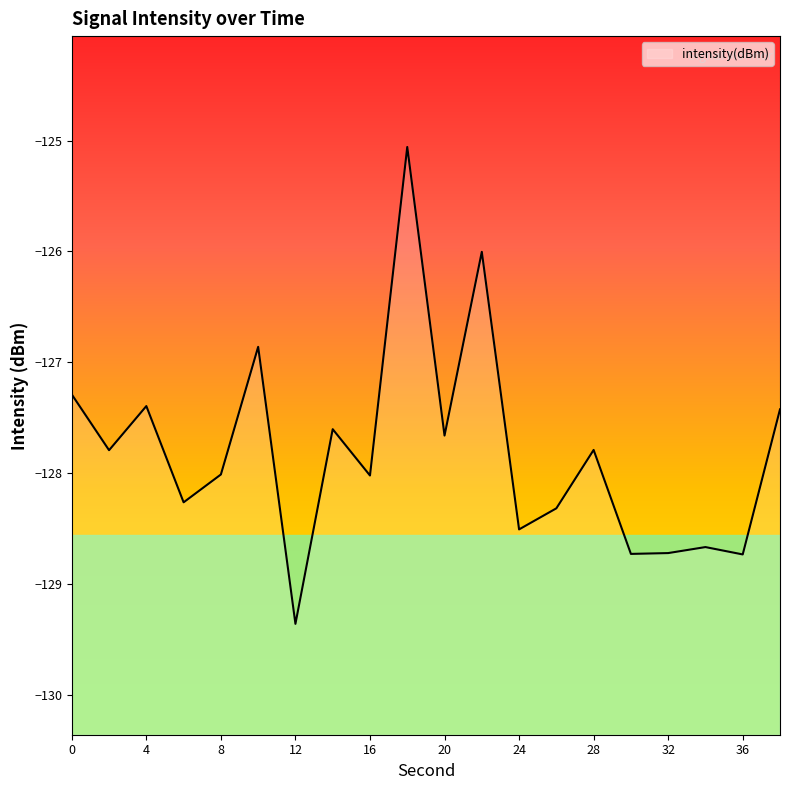

Is it true that the value at 18 is -48.9?

False